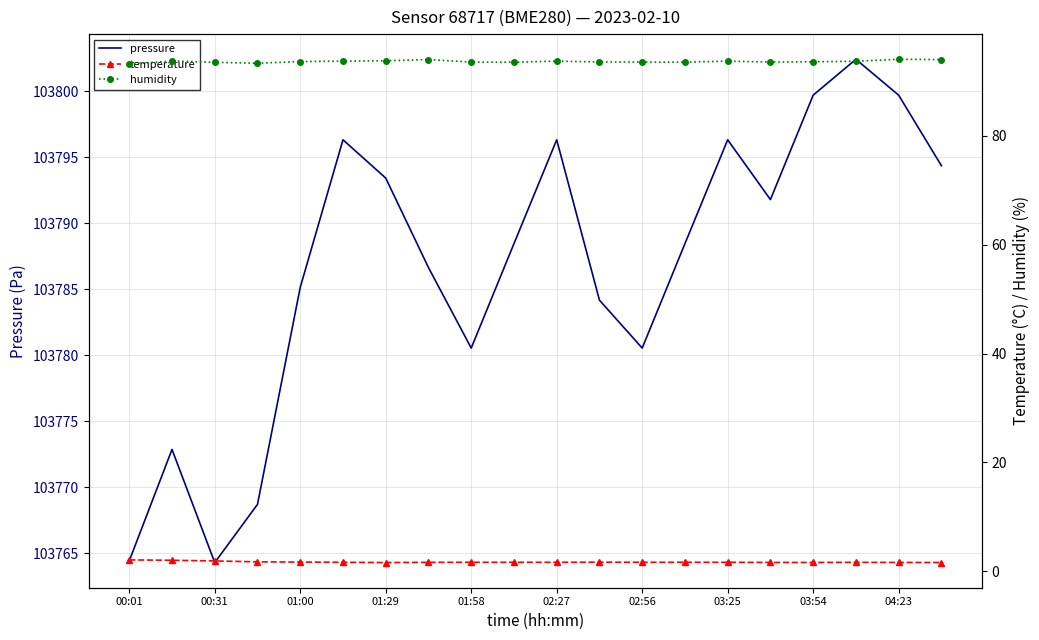

The pressure series shows 103793.4 at 01:29. True or false?

True